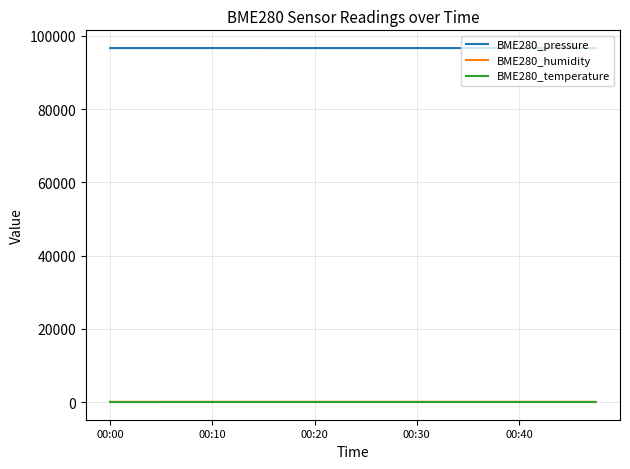

How many lines are shown in the chart?

3